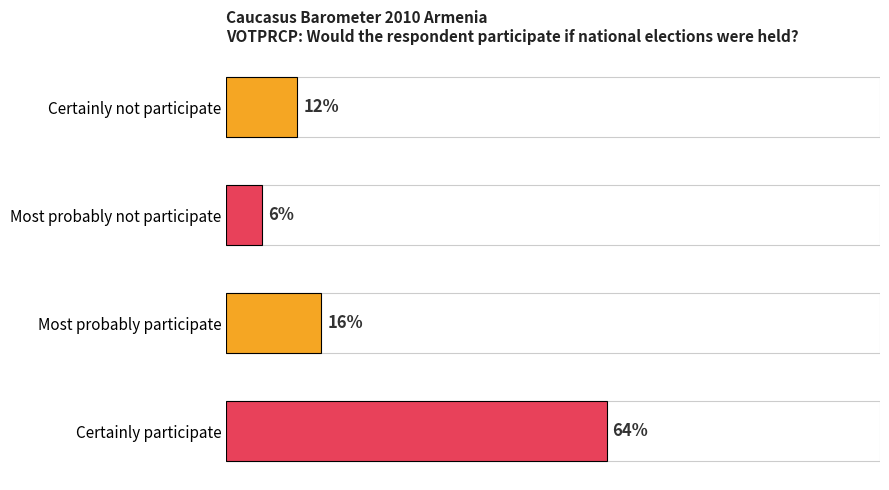

Does the chart contain any negative values?

No